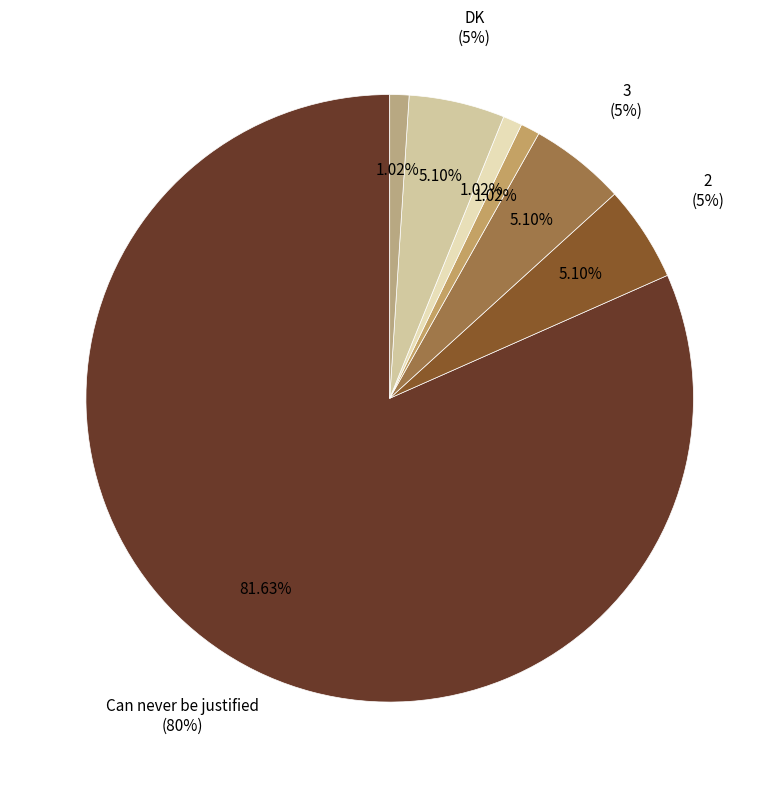

To the nearest percent, what portion does 2 represent?

5%